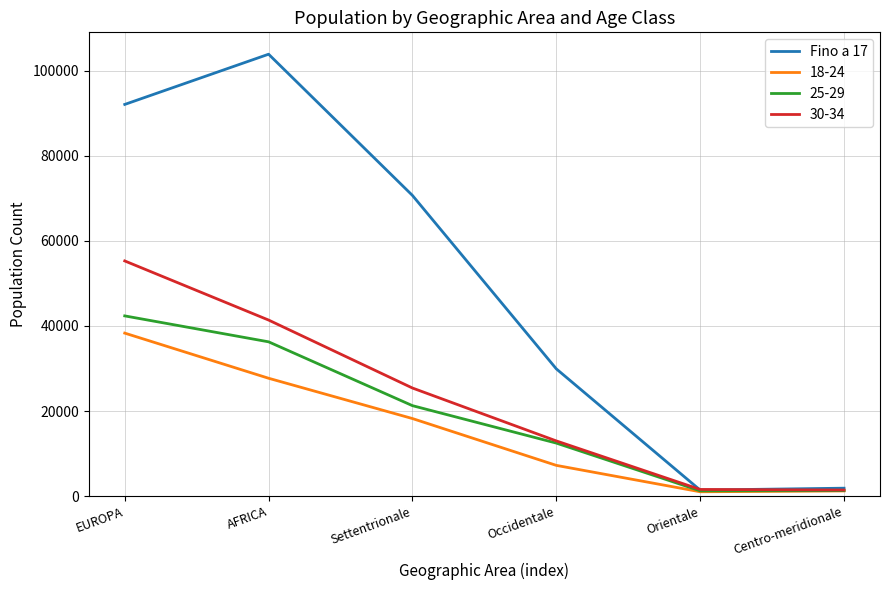

True or false: Fino a 17 has a value of 159999 at AFRICA.

False